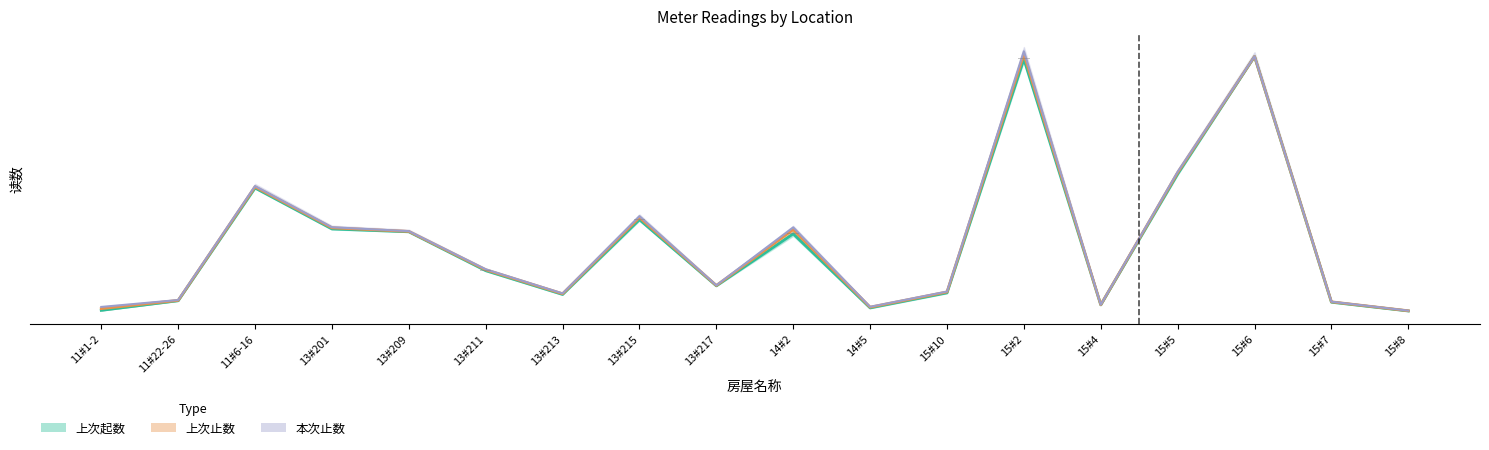

The value of 本次止数 at 14#5 is 3635.0. True or false?

True